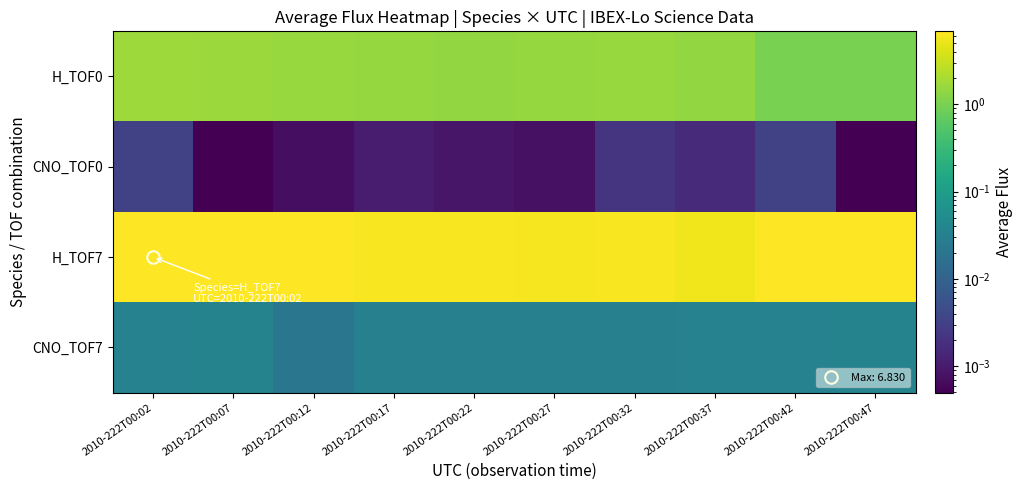

Which series has the largest total across all categories?

H_TOF7